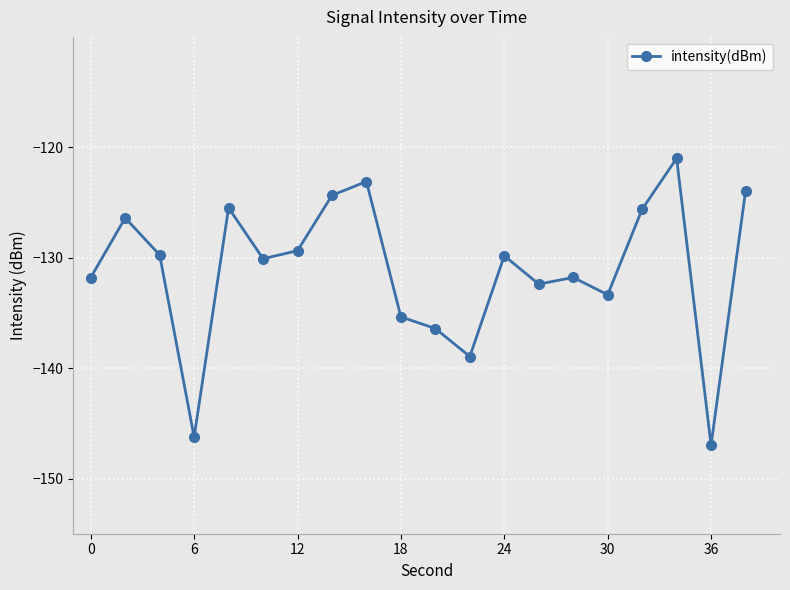

What is the greatest value displayed?

-121.0